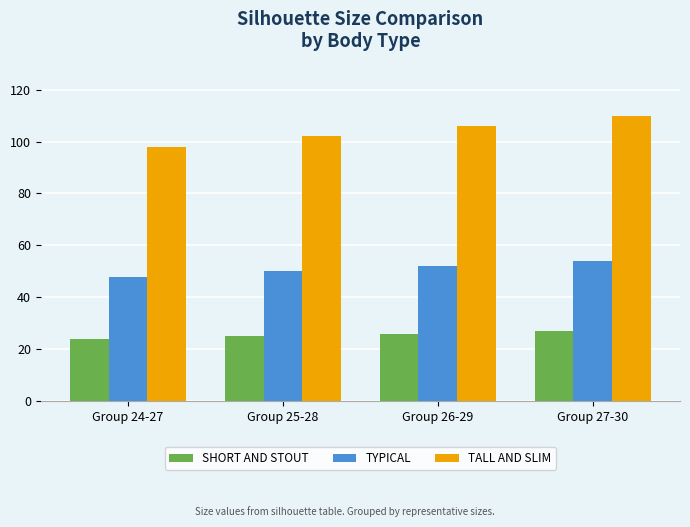

What is the maximum value shown in the chart?

110